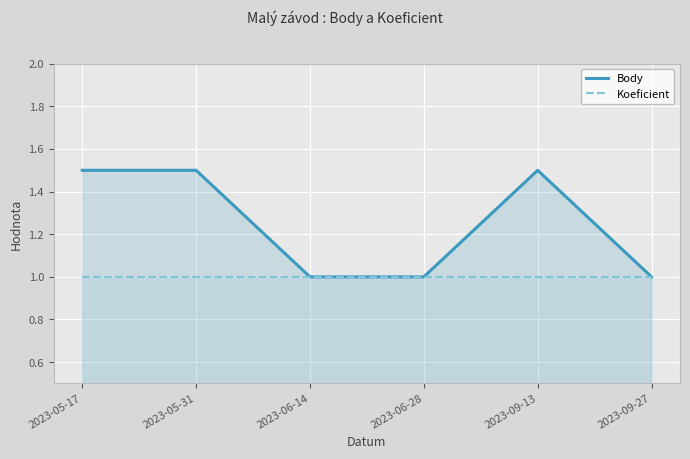

True or false: Body and Koeficient intersect in this chart.

False